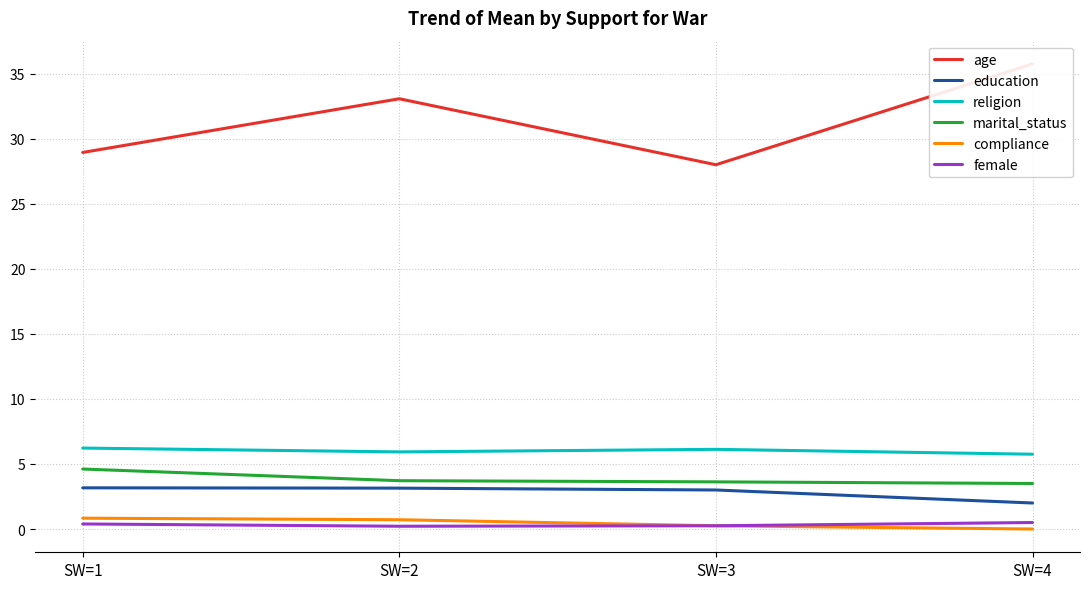

Is this an area chart (filled region under the line)?

No